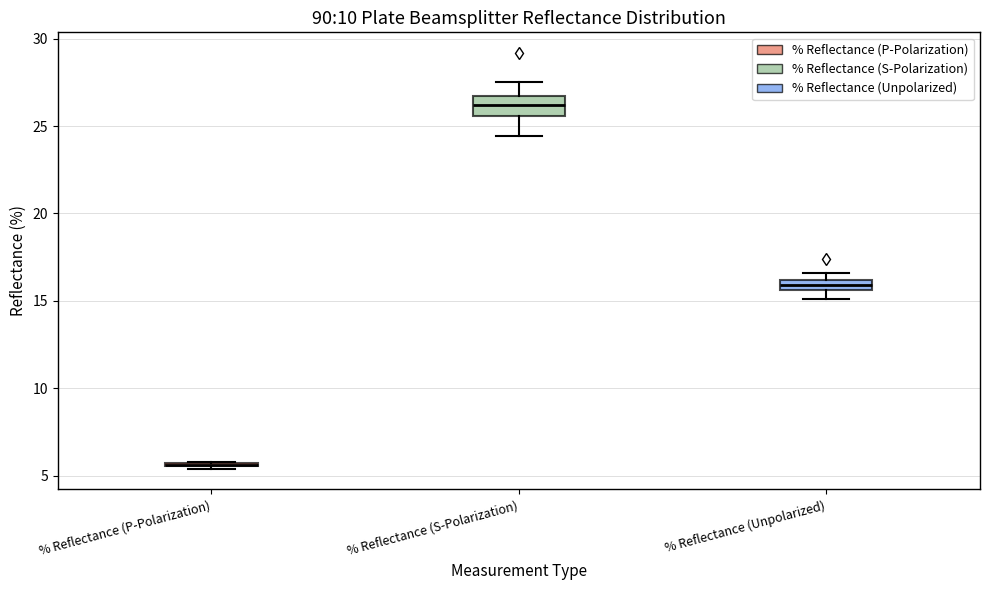

Where does the median line of the box for % Reflectance (S-Polarization) sit on the y-axis? The values are not printed on the chart, so give them approximately, as read against the axis.

26.0